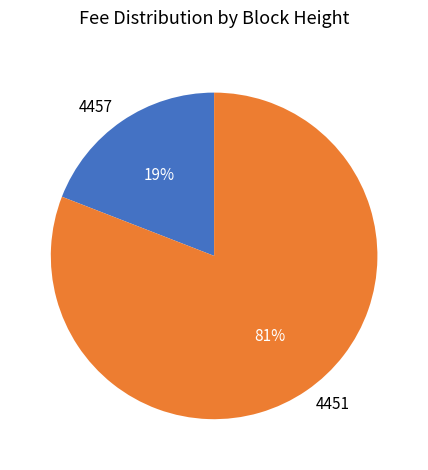

Which category has the smallest portion of the pie?

4457